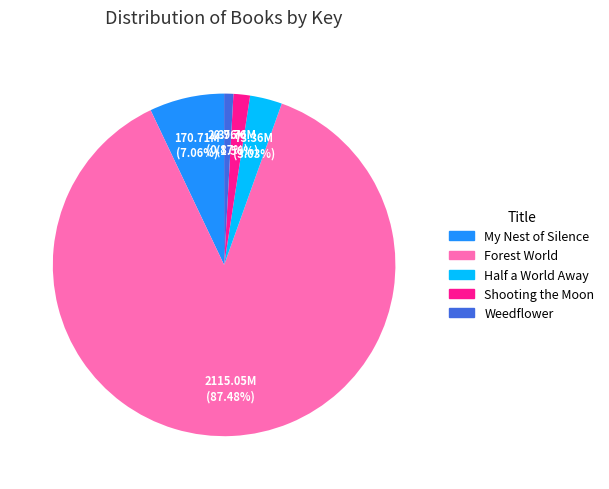

How many segments does this pie chart have?

5